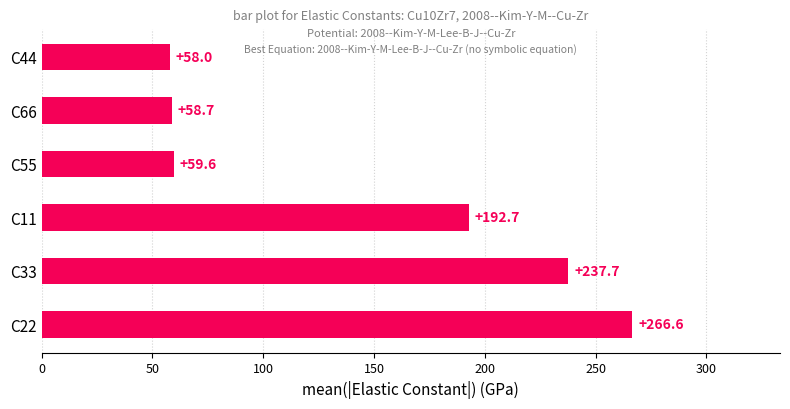

How many distinct data groups are displayed?

1